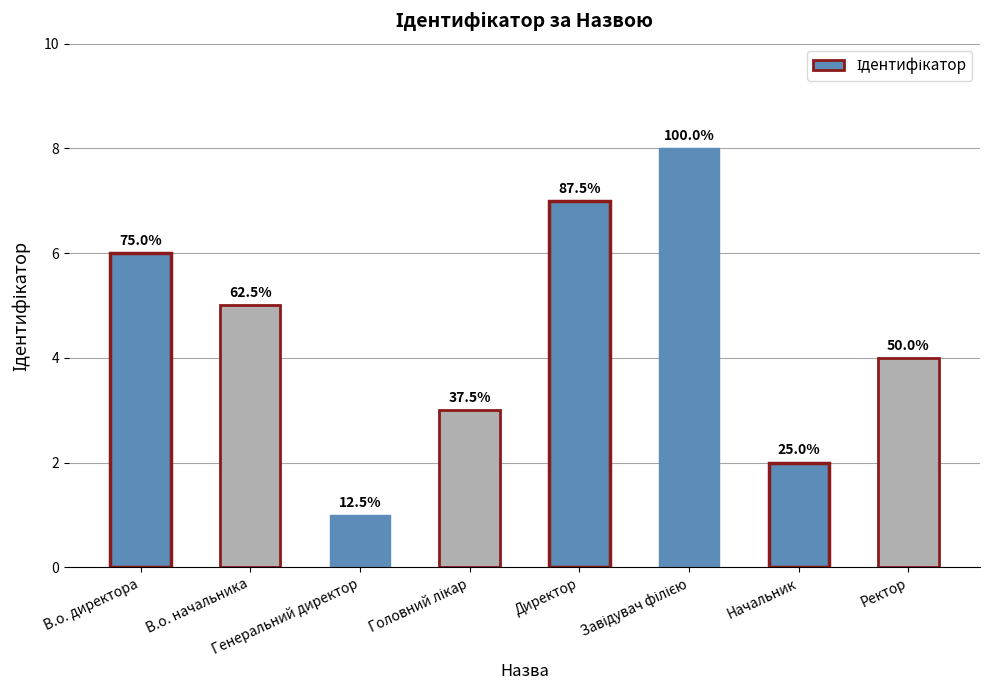

Does the chart contain any negative values?

No